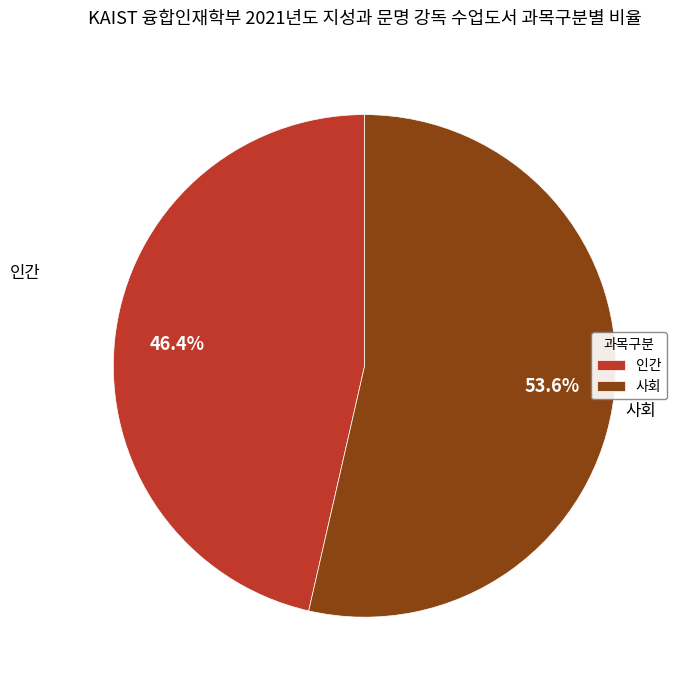

The 인간 slice represents 46% of the pie. True or false?

True